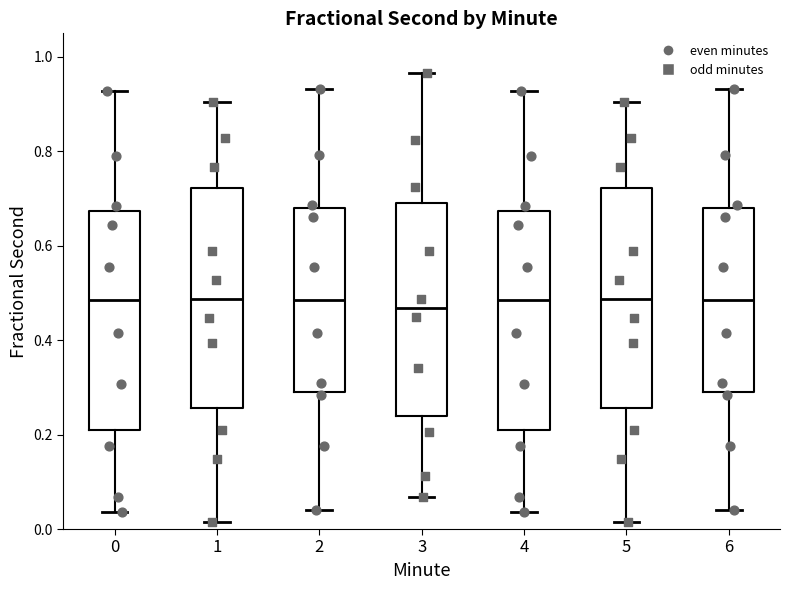

Reading left to right, read every box against the y-axis: the position of its median line, the range the box covers, and the ends of its whiskers. The values are not printed on the chart, so give them approximately, as read against the axis.

0: median 0.48, box 0.20 to 0.68, whiskers 0.04 to 0.92
1: median 0.48, box 0.26 to 0.72, whiskers 0.02 to 0.90
2: median 0.48, box 0.28 to 0.68, whiskers 0.04 to 0.94
3: median 0.46, box 0.24 to 0.70, whiskers 0.06 to 0.96
4: median 0.48, box 0.20 to 0.68, whiskers 0.04 to 0.92
5: median 0.48, box 0.26 to 0.72, whiskers 0.02 to 0.90
6: median 0.48, box 0.28 to 0.68, whiskers 0.04 to 0.94